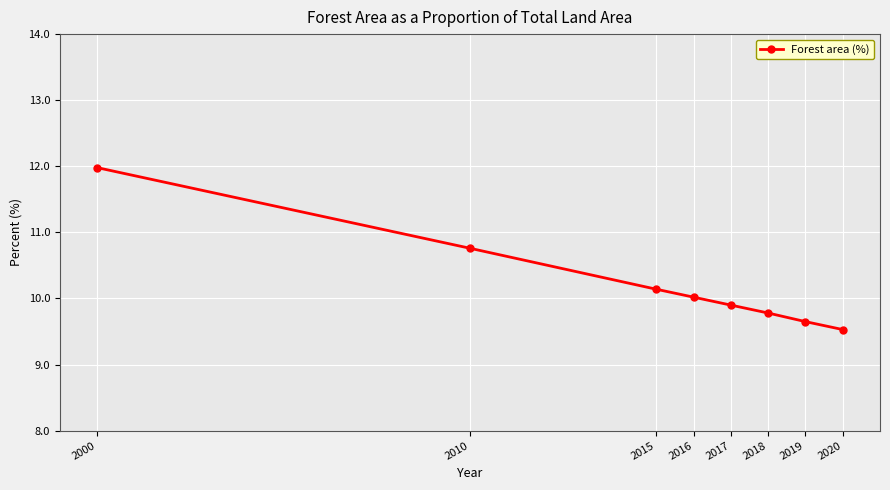

Reading left to right, what are all the values shown in this chart?

2000=12.0	2010=10.8	2015=10.1	2016=10.0	2017=9.9	2018=9.8	2019=9.7	2020=9.5